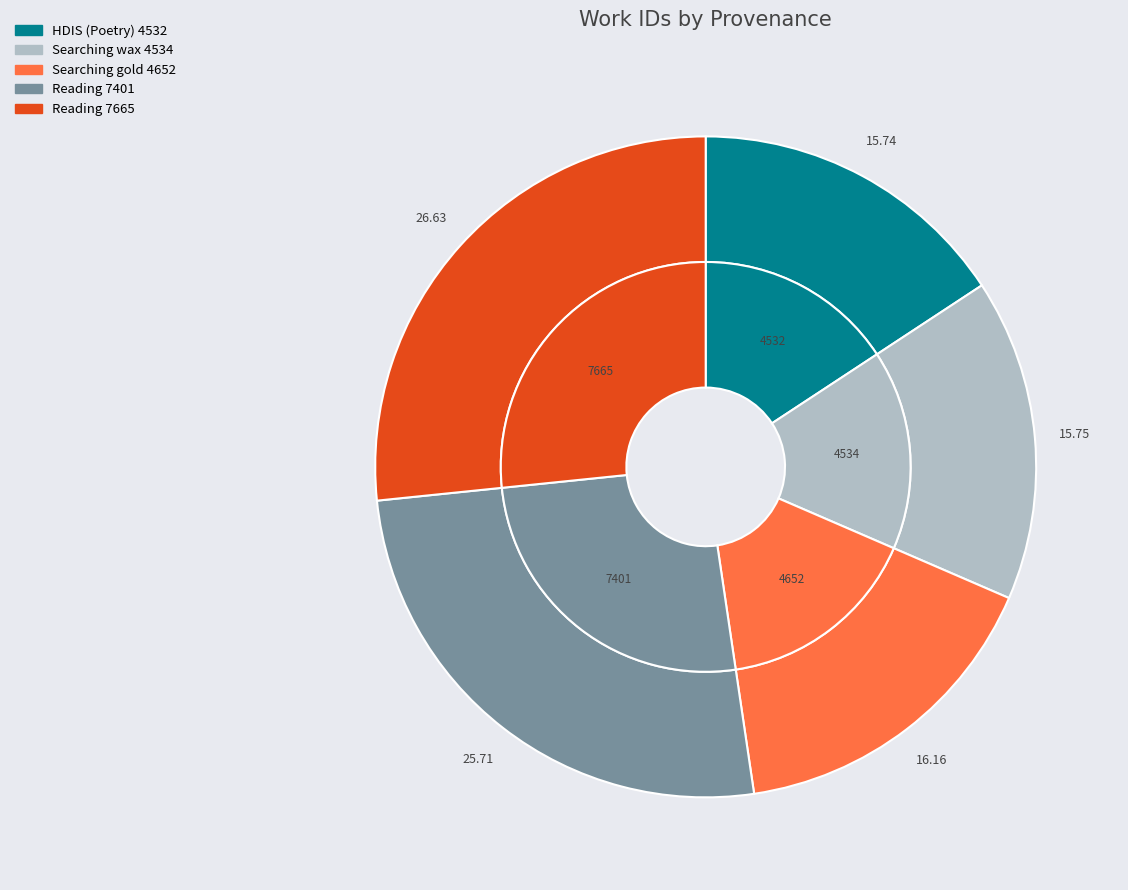

To the nearest percent, what percentage of the pie is Searching wax 4534?

16%